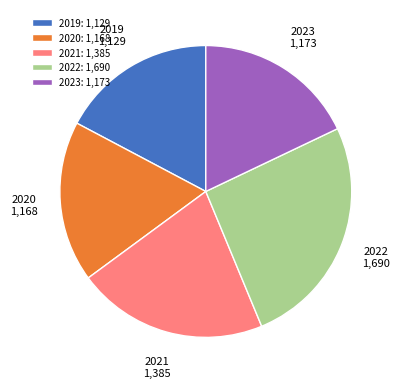

How many segments does this pie chart have?

5